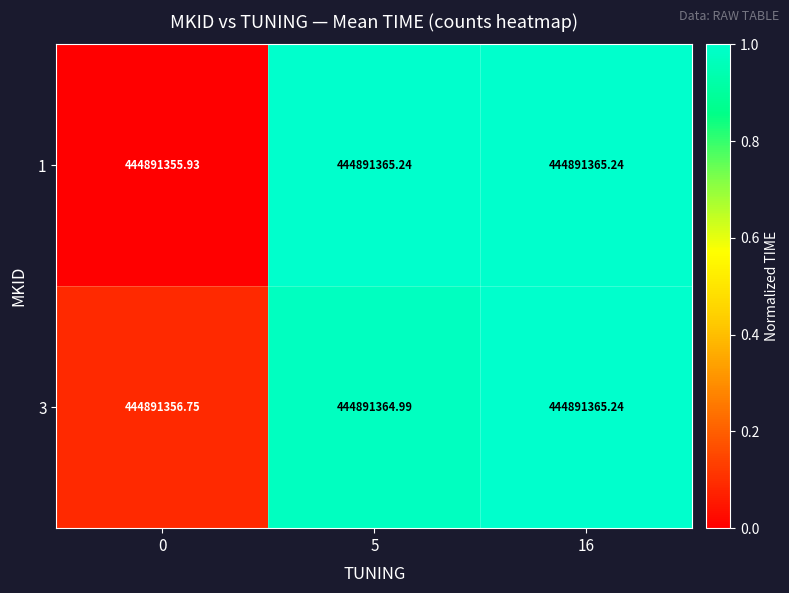

At 0, list the series in order from largest to smallest.

row_1, row_0